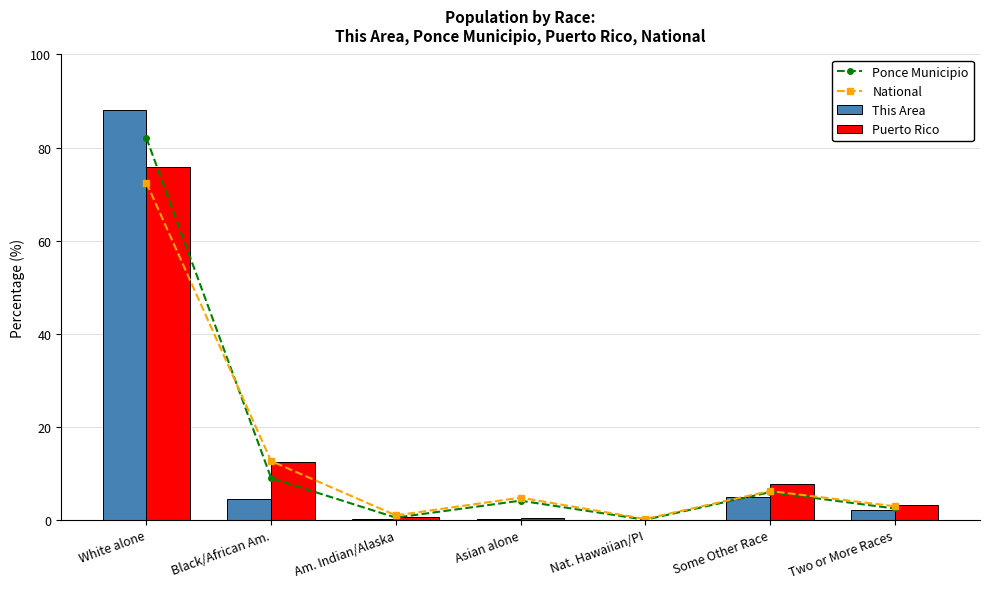

The This Area series shows 7.8 at Some Other Race. True or false?

False